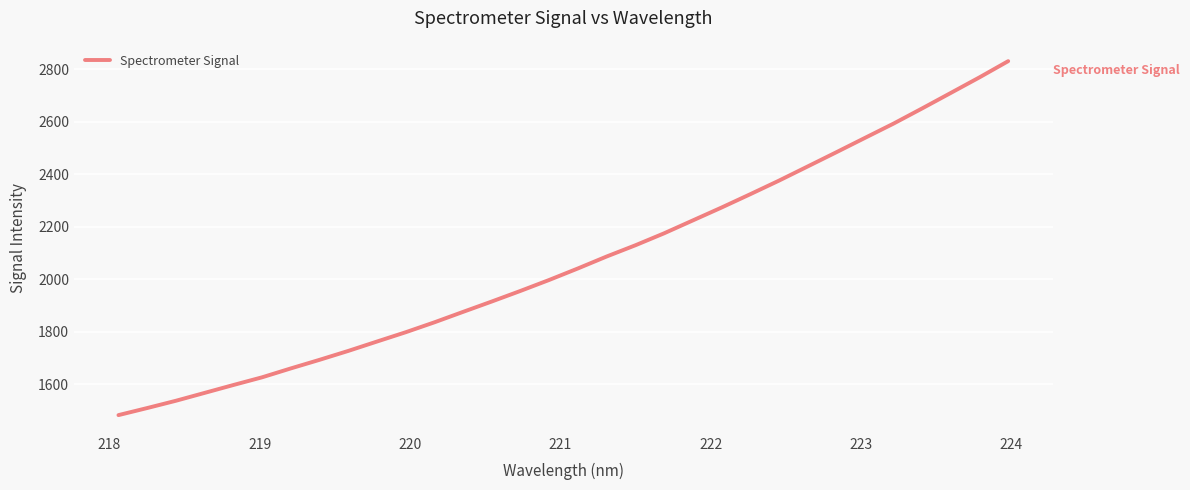

Reading left to right, extract all data points from this chart.

1481.6	1508.6	1536.4	1566.4	1596.4	1625.8	1659.7	1692.5	1726.4	1762.2	1797.7	1835.5	1875.4	1914.9	1955.3	1997.1	2040.9	2086.4	2129.2	2174.7	2223.8	2272.9	2323.7	2375.4	2429.4	2483.6	2538.5	2593.1	2651.1	2710.2	2769.6	2831.3